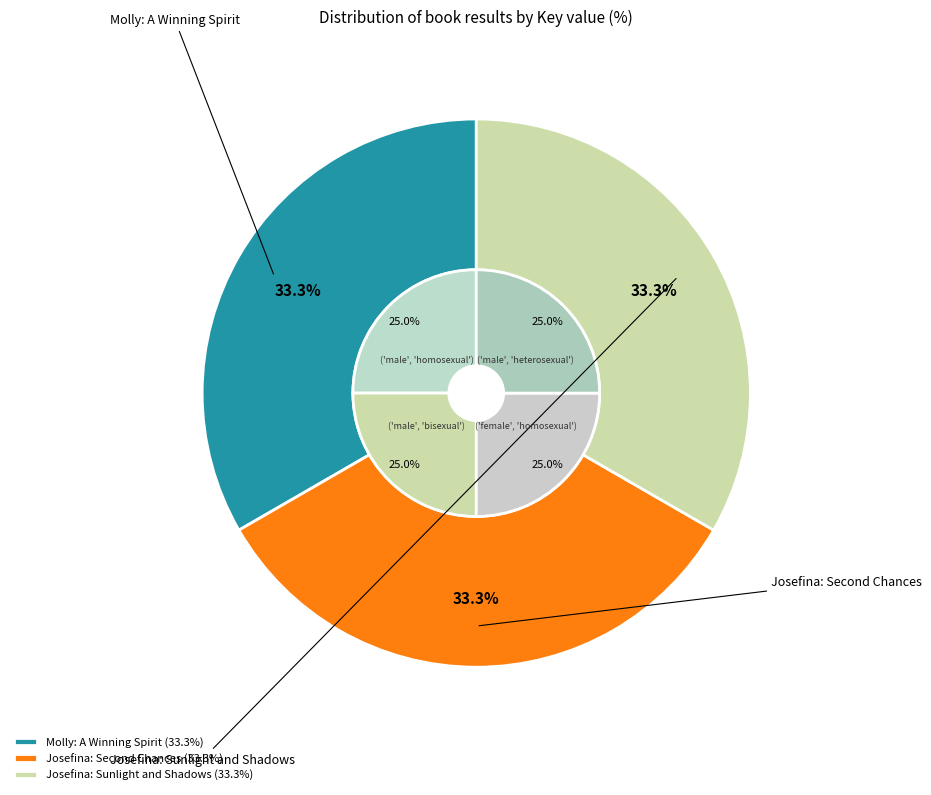

To the nearest percent, what portion does Molly: A Winning Spirit represent?

33%